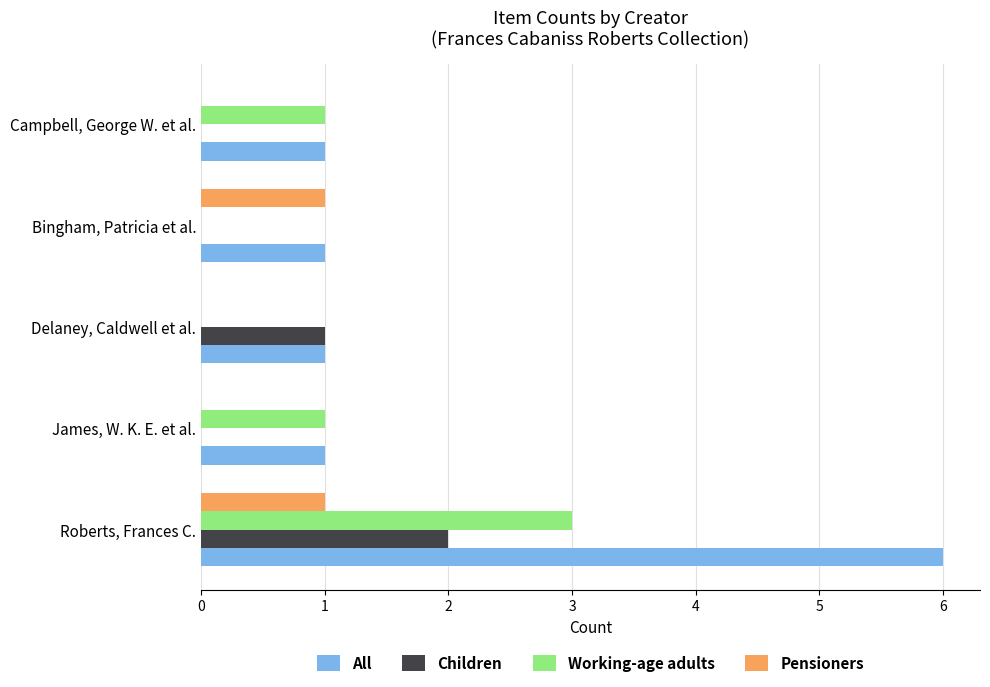

Between Roberts, Frances C. and Campbell, George W. et al., which series saw the biggest shift?

All